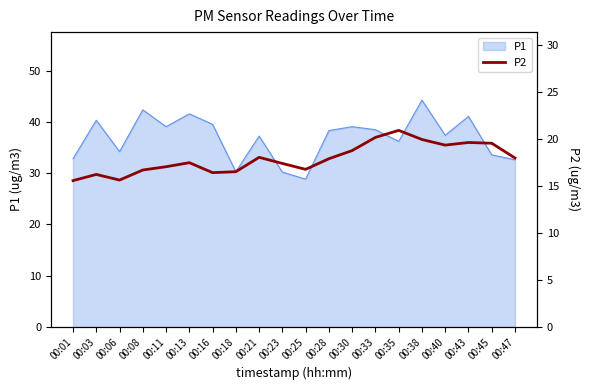

At which label is the value closest to 18?

00:47